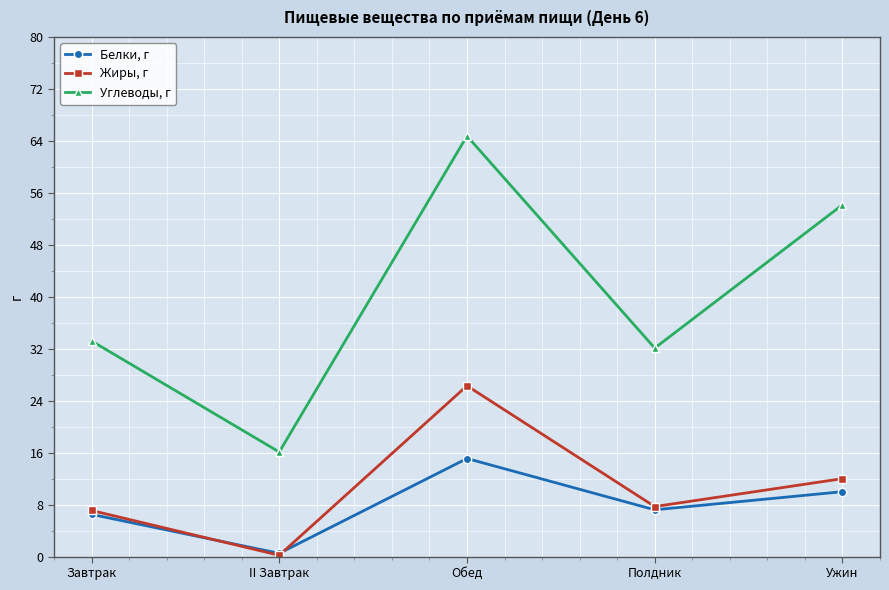

Rank the series at Ужин from highest to lowest value.

Углеводы, г, Жиры, г, Белки, г